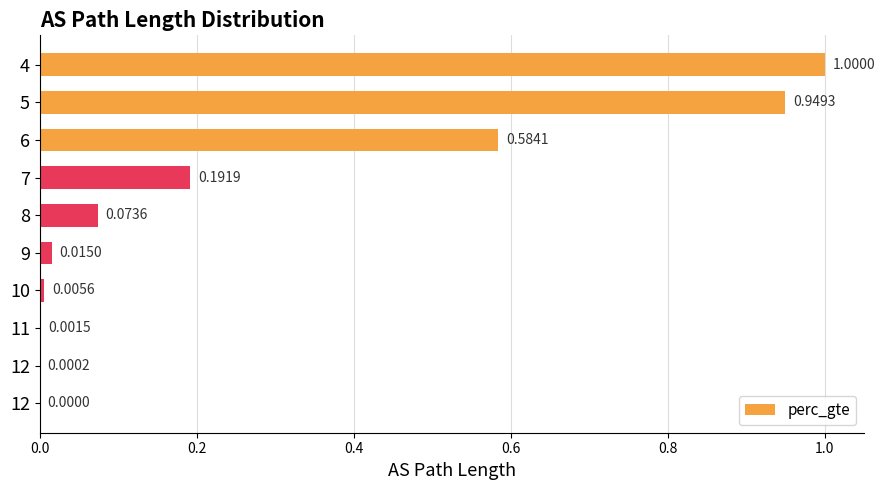

The chart shows a value of 0.5 at 9. True or false?

False